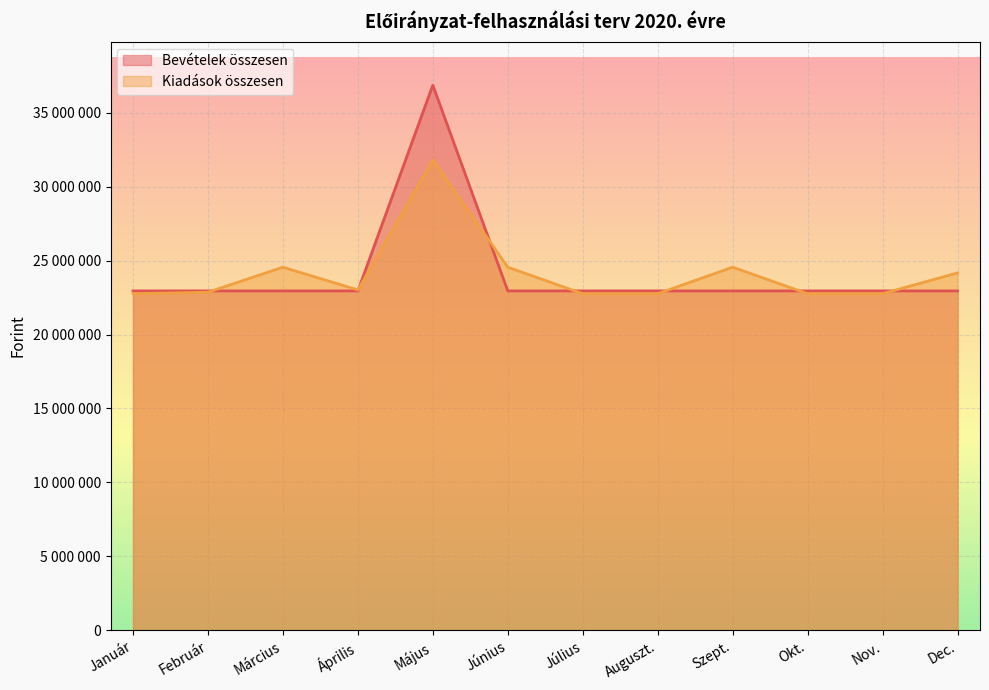

Reading left to right, extract all data points from this chart.

Bevételek összesen: Január=22945750	Február=22945750	Március=22945750	Április=22945750	Május=36846738	Június=22945750	Július=22945750	Auguszt.=22945750	Szept.=22945750	Okt.=22945750	Nov.=22945750	Dec.=22945750
Kiadások összesen: Január=22757394	Február=22857394	Március=24548894	Április=23011394	Május=31785125	Június=24548894	Július=22757394	Auguszt.=22757394	Szept.=24548894	Okt.=22757394	Nov.=22757394	Dec.=24162423